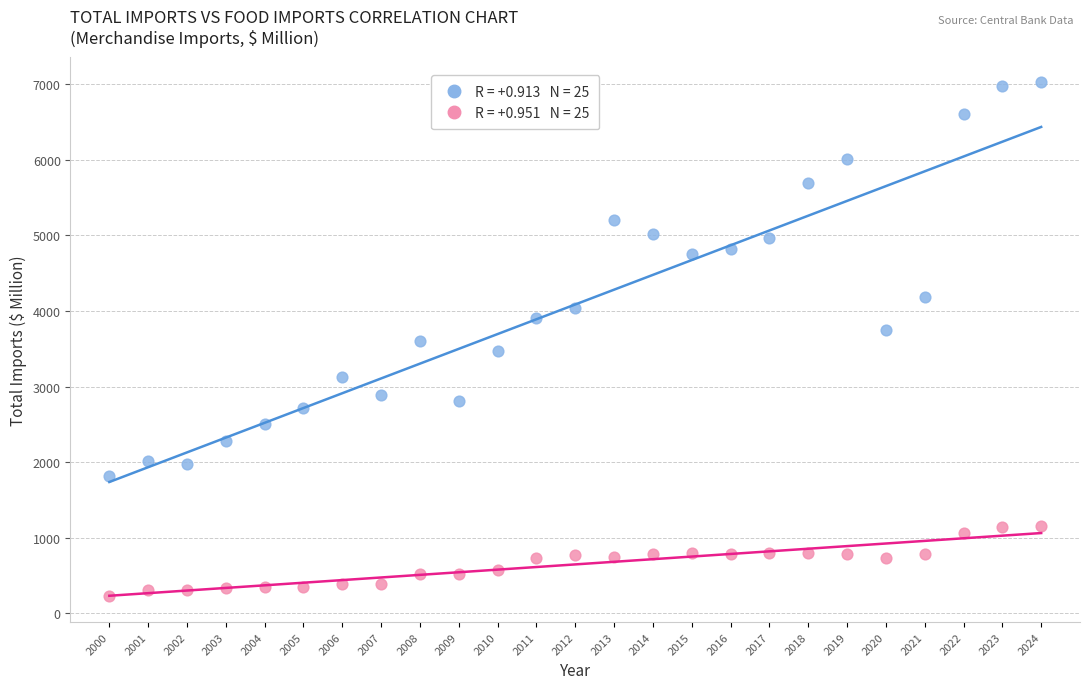

Across all data points, what is the range of Y values (max minus min)?

6799.5